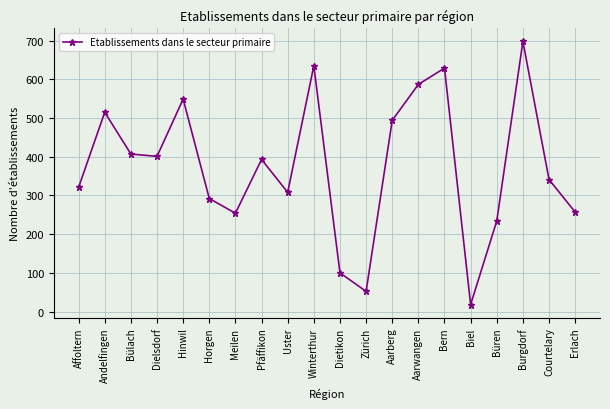

What position from the right is Horgen?

15